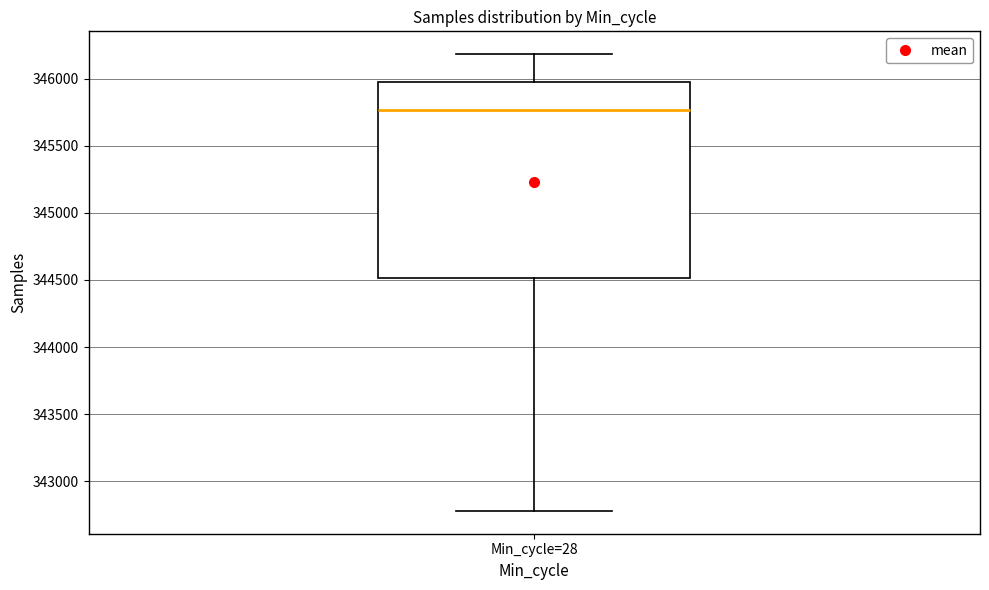

Transcribe this box plot: give where the median line is, the range the box spans, and where the two whiskers end, as read against the y-axis. The values are not printed on the chart, so give them approximately, as read against the axis.

median 345750, box 344500 to 345950, whiskers 342800 to 346200